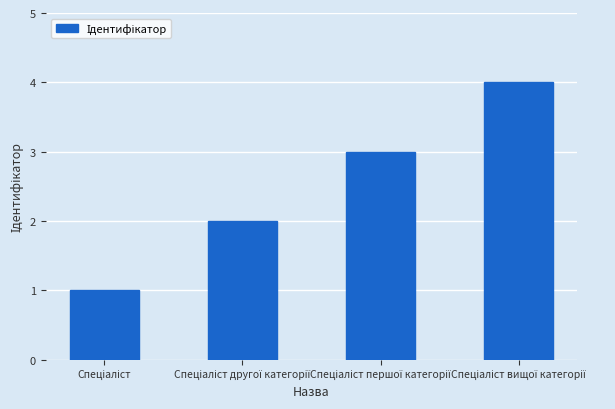

How many distinct data groups are displayed?

1